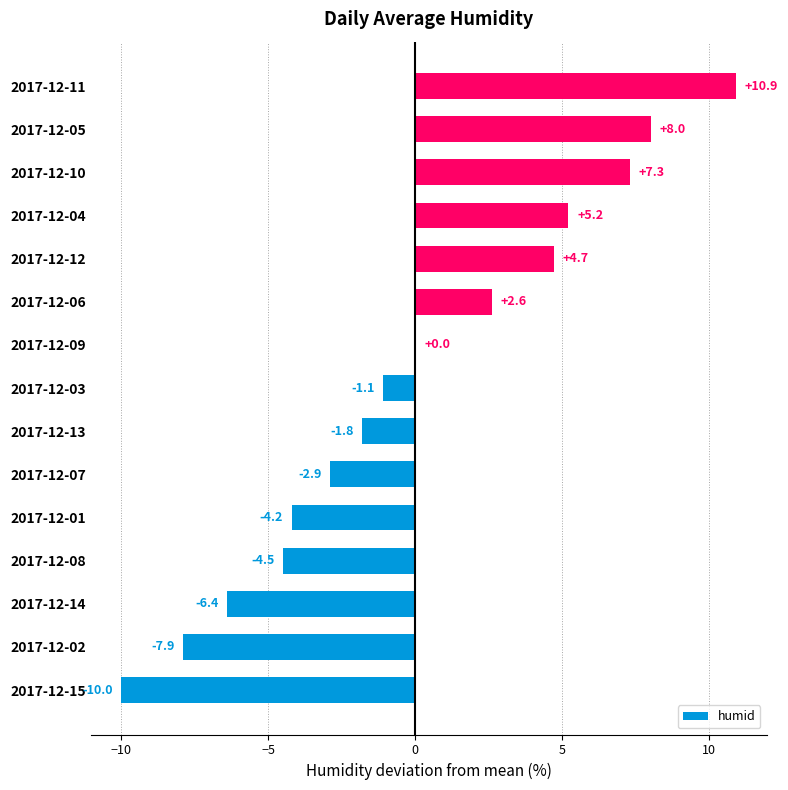

What is the maximum value shown in the chart?

10.9